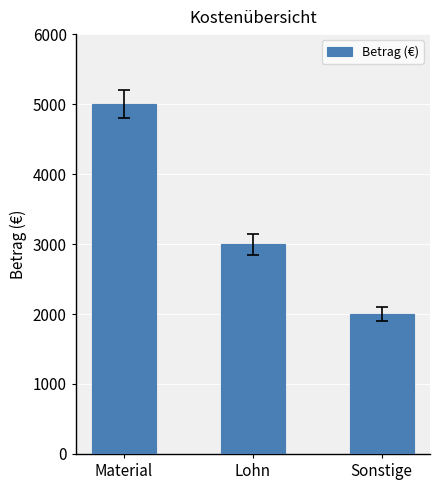

How many values are below 3000?

1